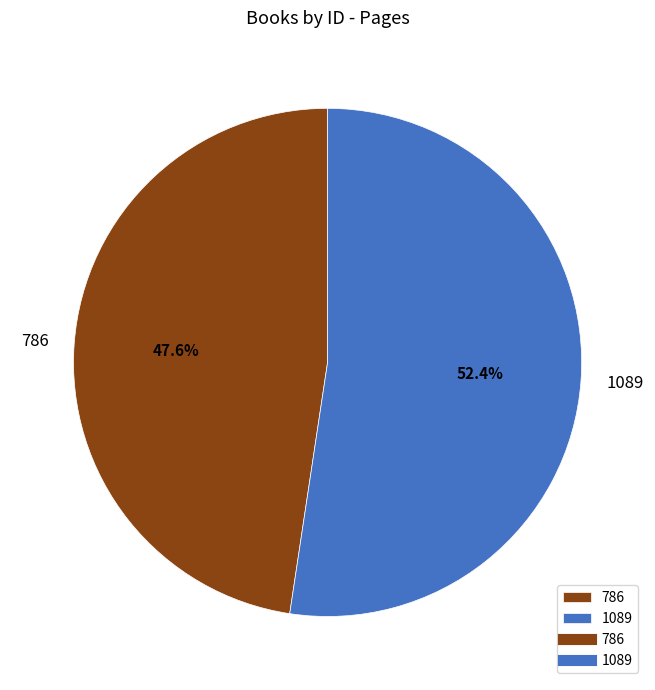

The 786 slice represents 53% of the pie. True or false?

False